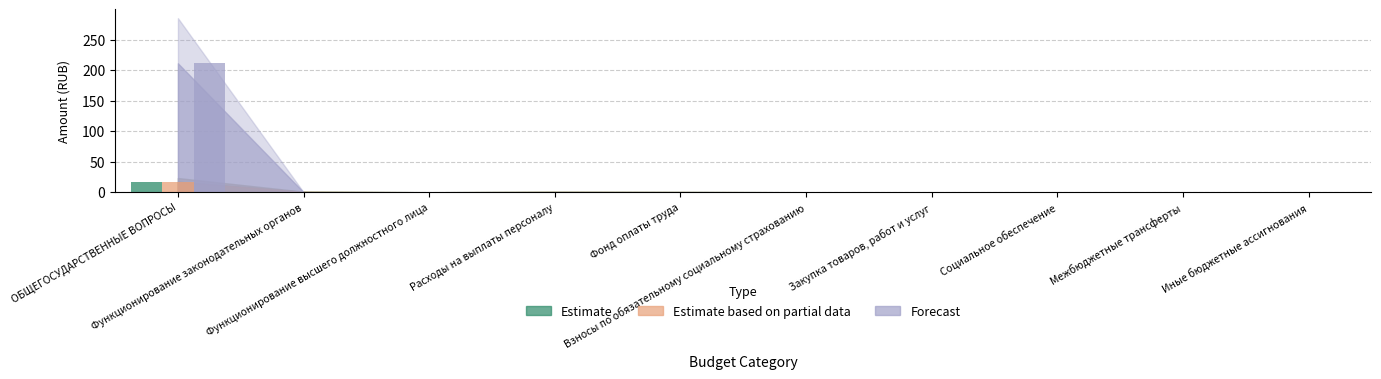

What is the label of the 1st bar from the left?

ОБЩЕГОСУДАРСТВЕННЫЕ ВОПРОСЫ